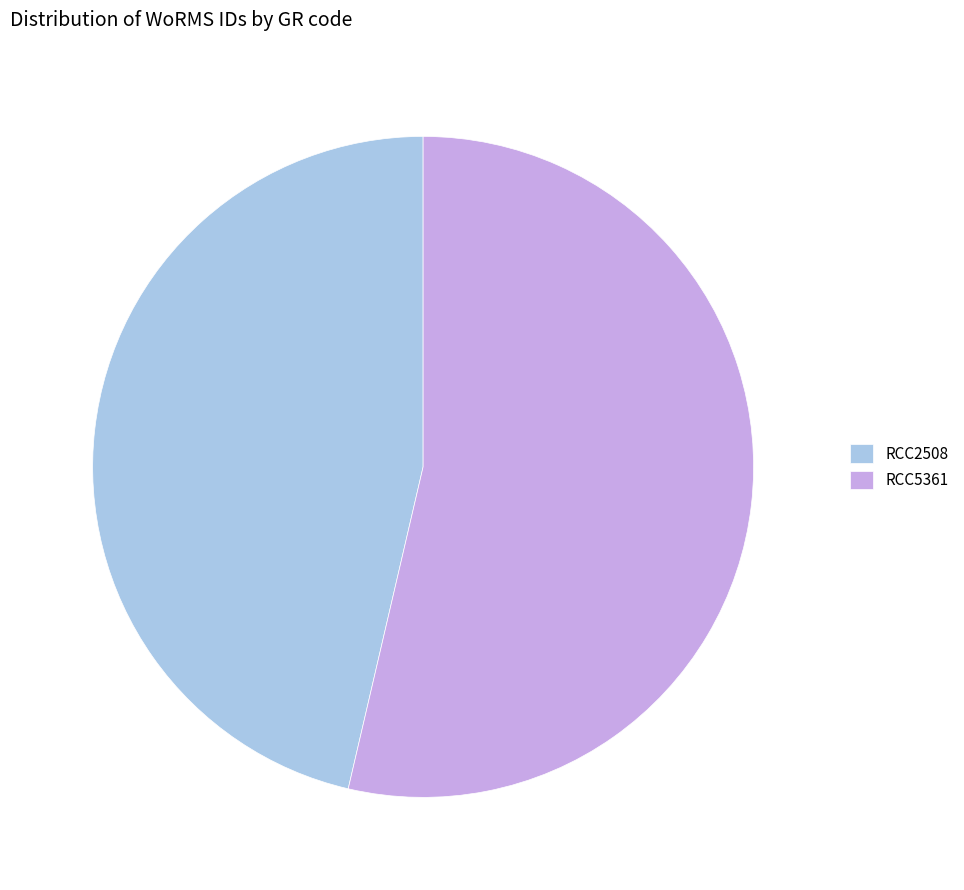

Is the sum of RCC2508 and RCC5361 greater than half?

Yes